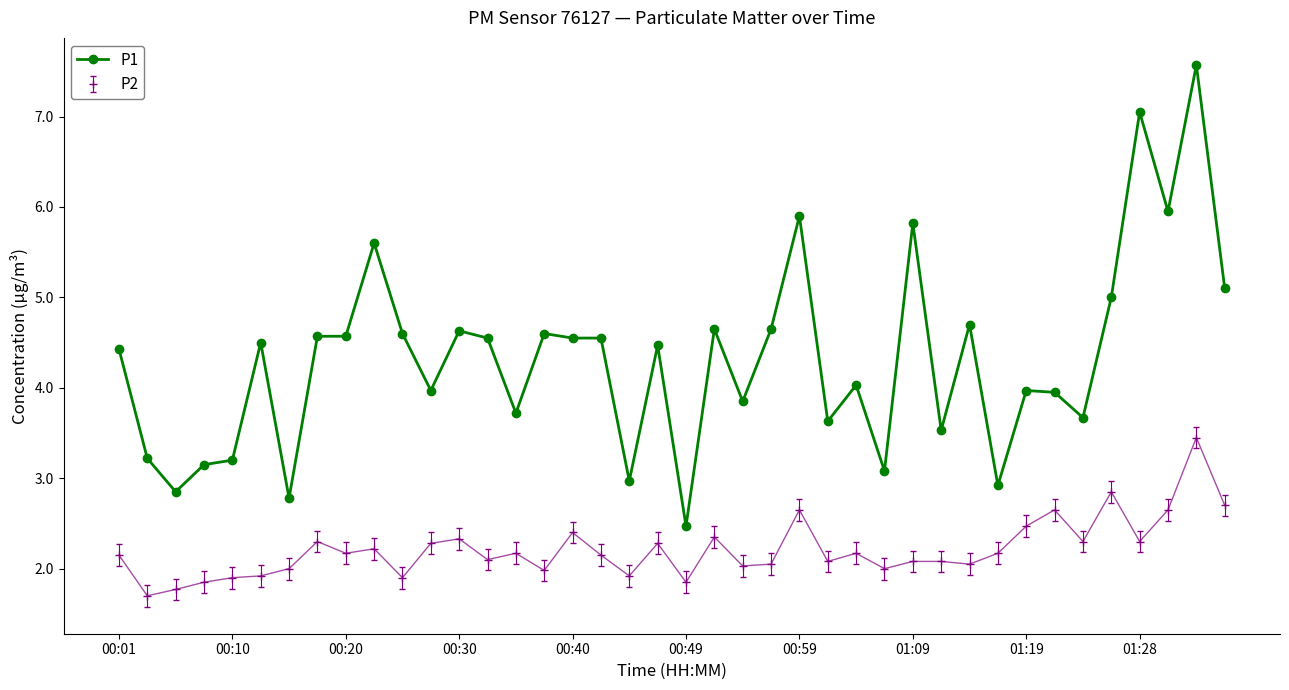

What is the value of the P2 point at the 37th from the left?

2.3